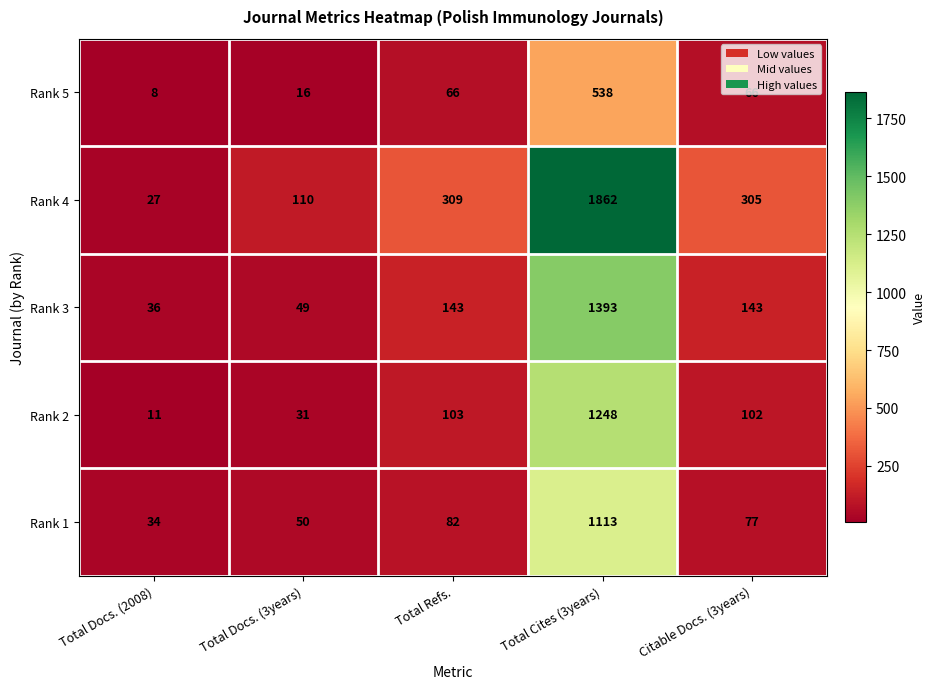

Rank the series at Total Docs. (3years) from lowest to highest value.

Rank 5, Rank 2, Rank 3, Rank 1, Rank 4